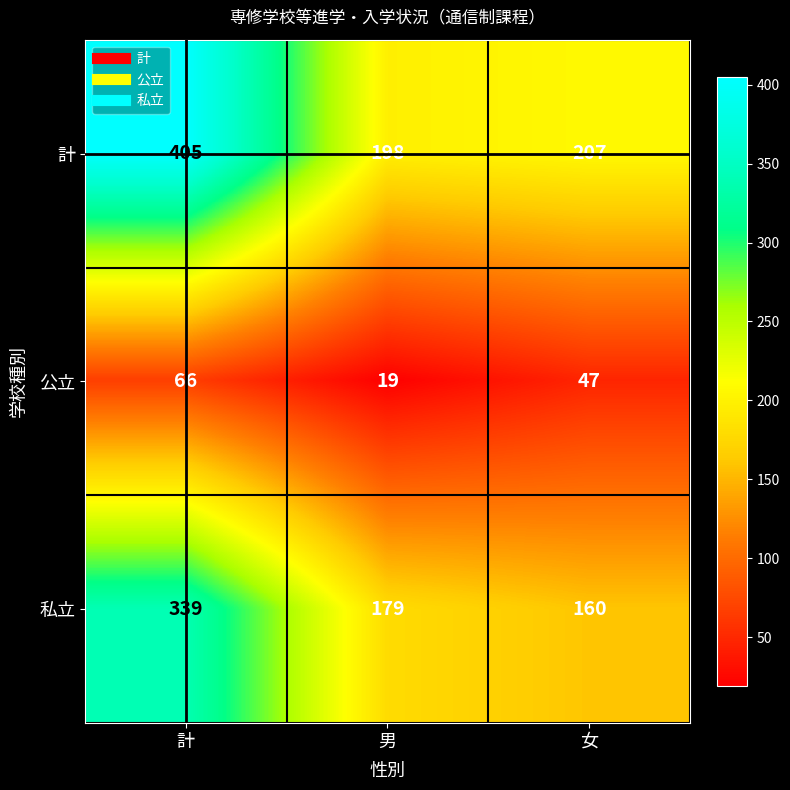

Which series changed the most between 計 and 男?

計